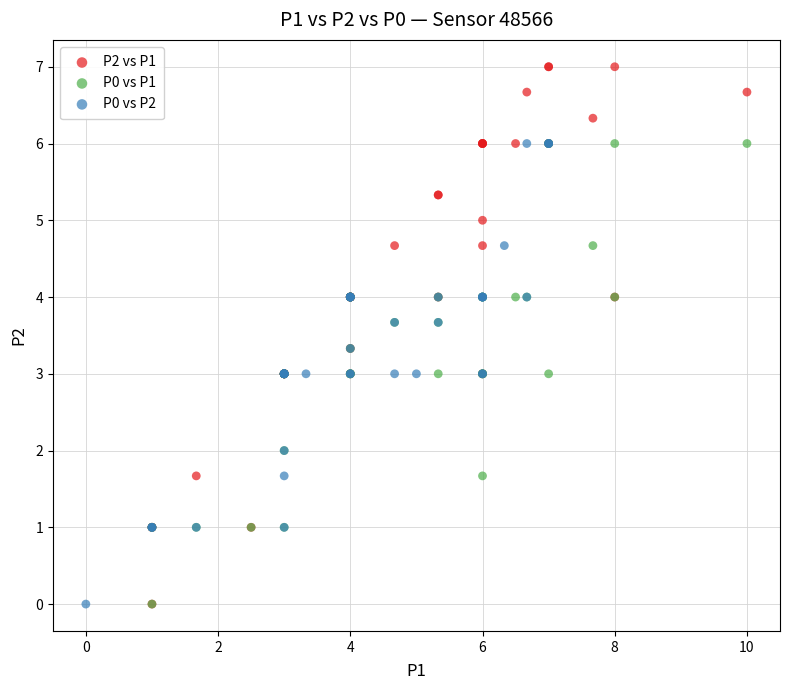

Which series contains the highest Y value?

P2 vs P1